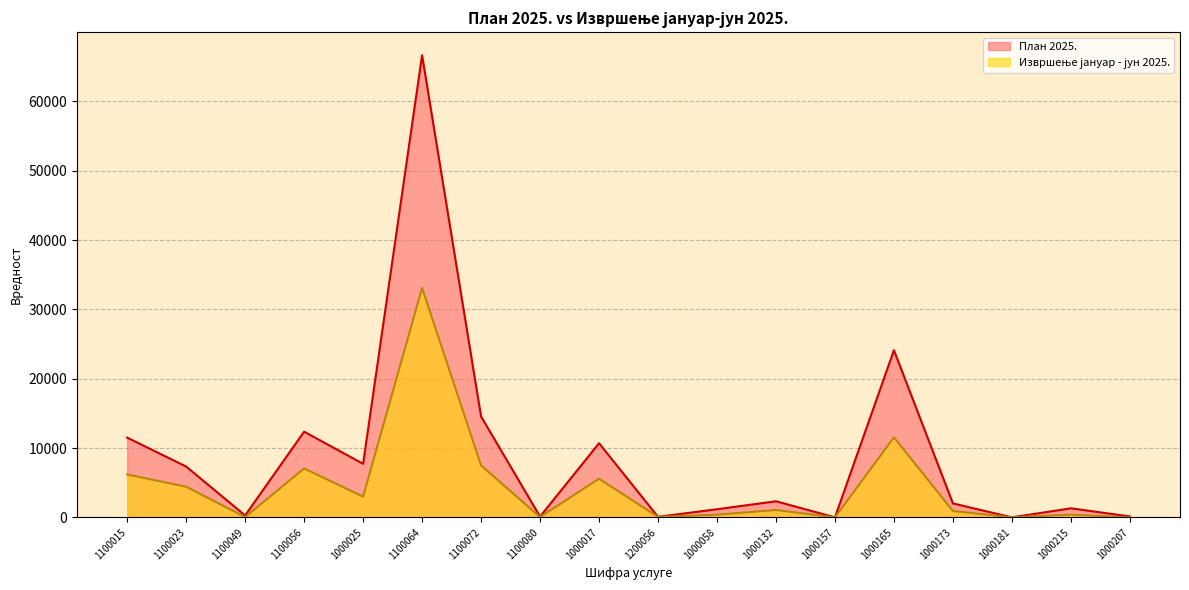

List the series in order of their overall mean, highest first.

План 2025., Извршење јануар - јун 2025.